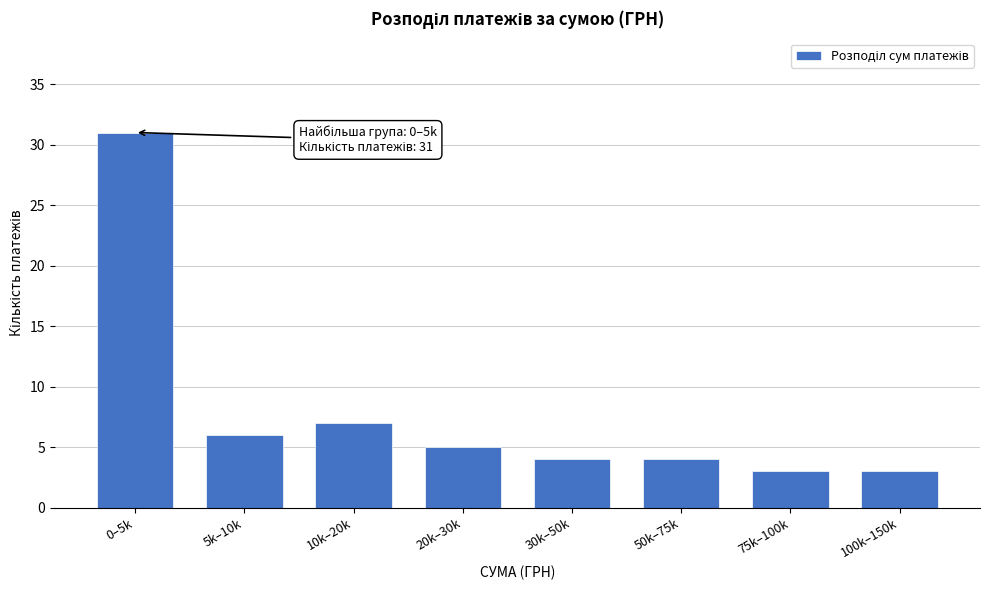

Reading left to right, transcribe all the data shown in this chart.

31	6	7	5	4	4	3	3